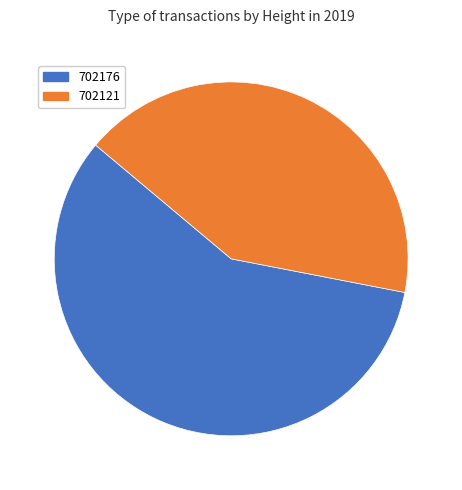

Is it true that 702176 is 70% of the pie?

False